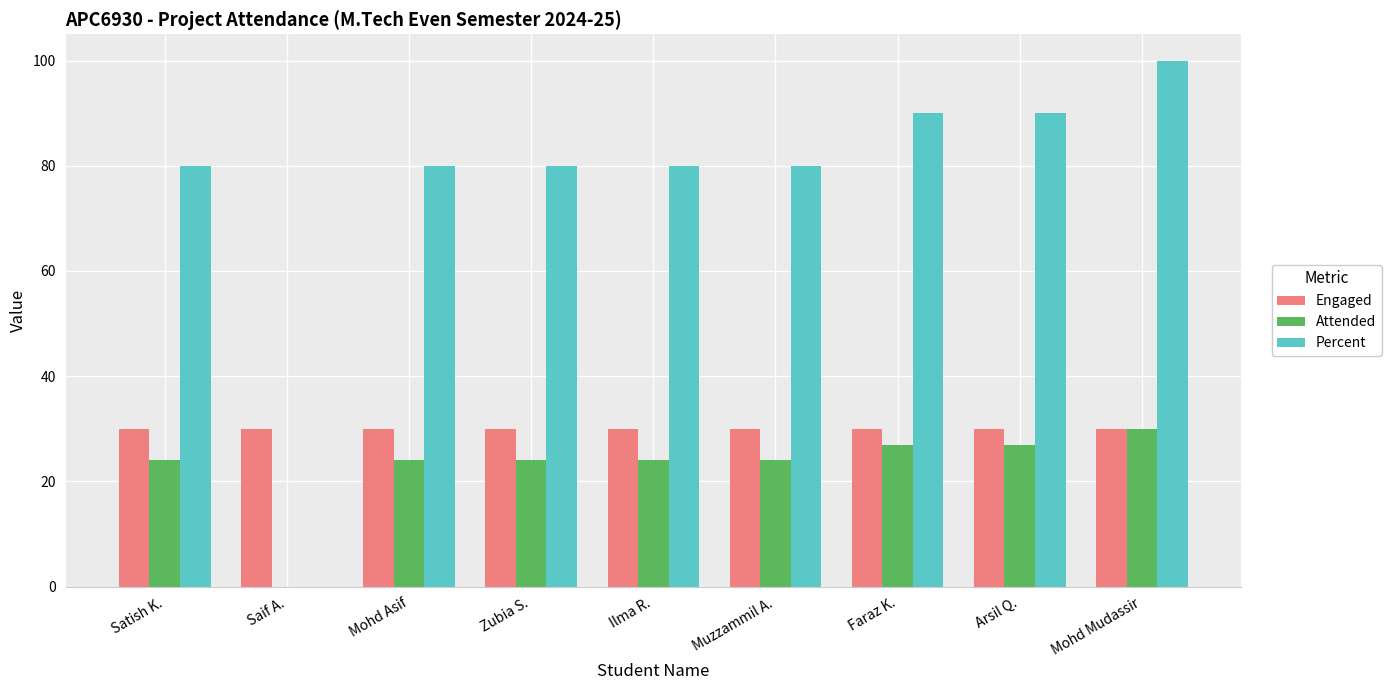

What is the average value of the Engaged series?

30